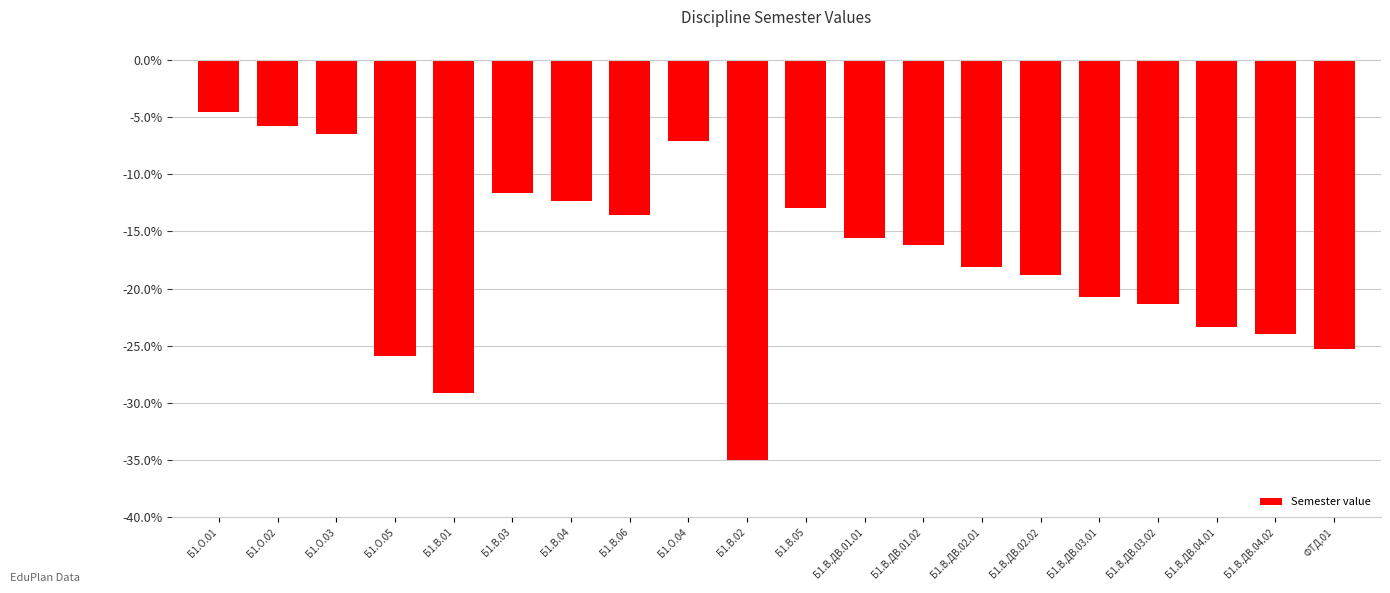

Rank the categories by value from highest to lowest.

Б1.О.01, Б1.О.02, Б1.О.03, Б1.О.04, Б1.В.03, Б1.В.04, Б1.В.05, Б1.В.06, Б1.В.ДВ.01.01, Б1.В.ДВ.01.02, Б1.В.ДВ.02.01, Б1.В.ДВ.02.02, Б1.В.ДВ.03.01, Б1.В.ДВ.03.02, Б1.В.ДВ.04.01, Б1.В.ДВ.04.02, ФТД.01, Б1.О.05, Б1.В.01, Б1.В.02